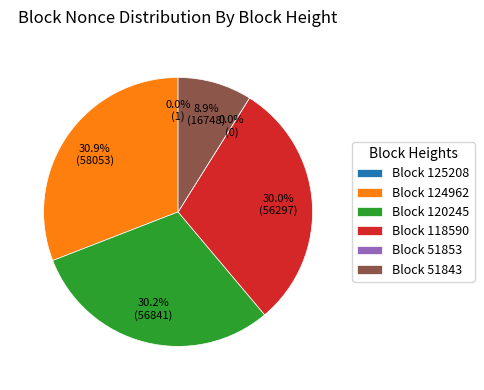

Between 118590 and 124962, which is larger?

124962